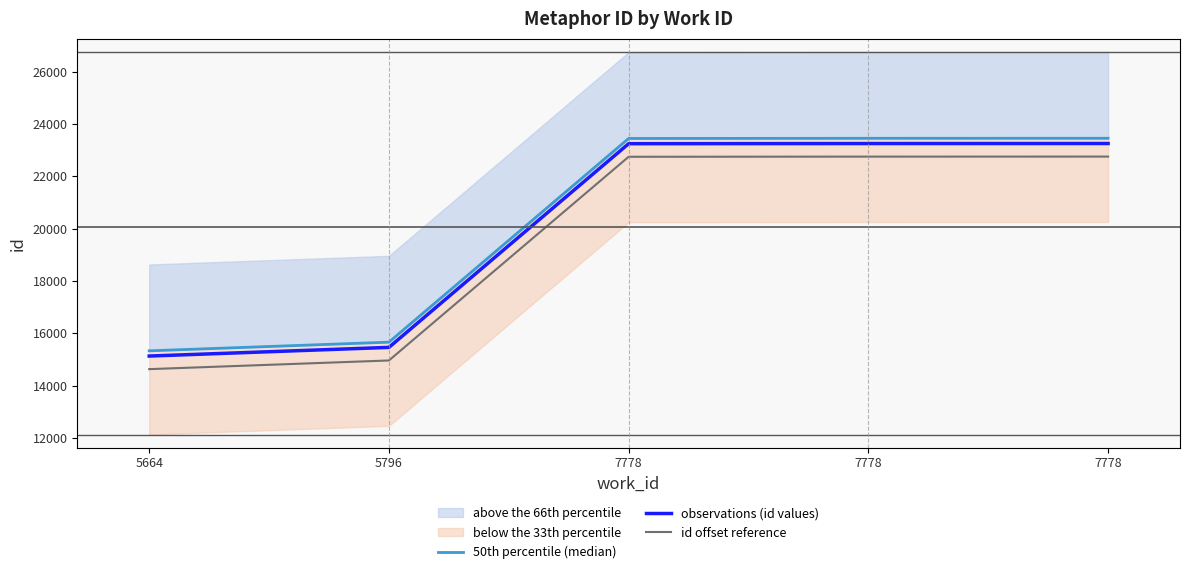

True or false: 50th percentile (median) and id offset reference intersect in this chart.

False